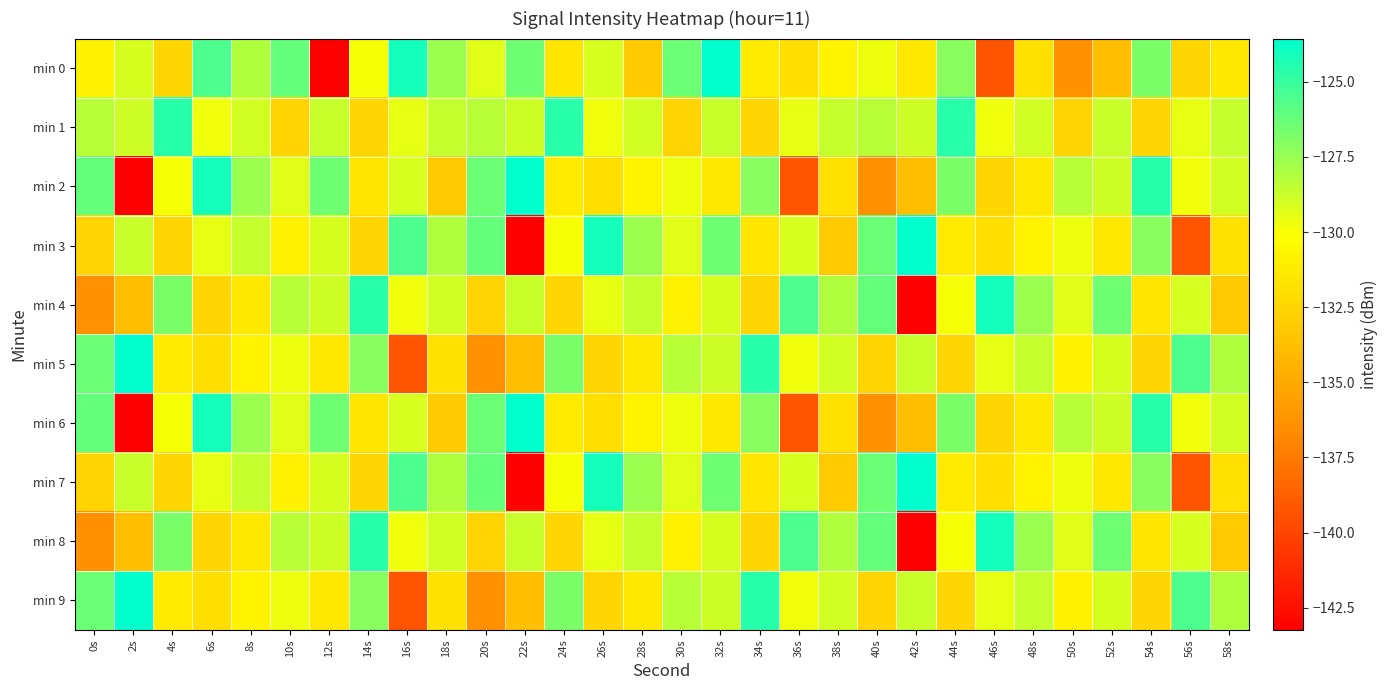

At which category is the sum across all series the highest?

32s